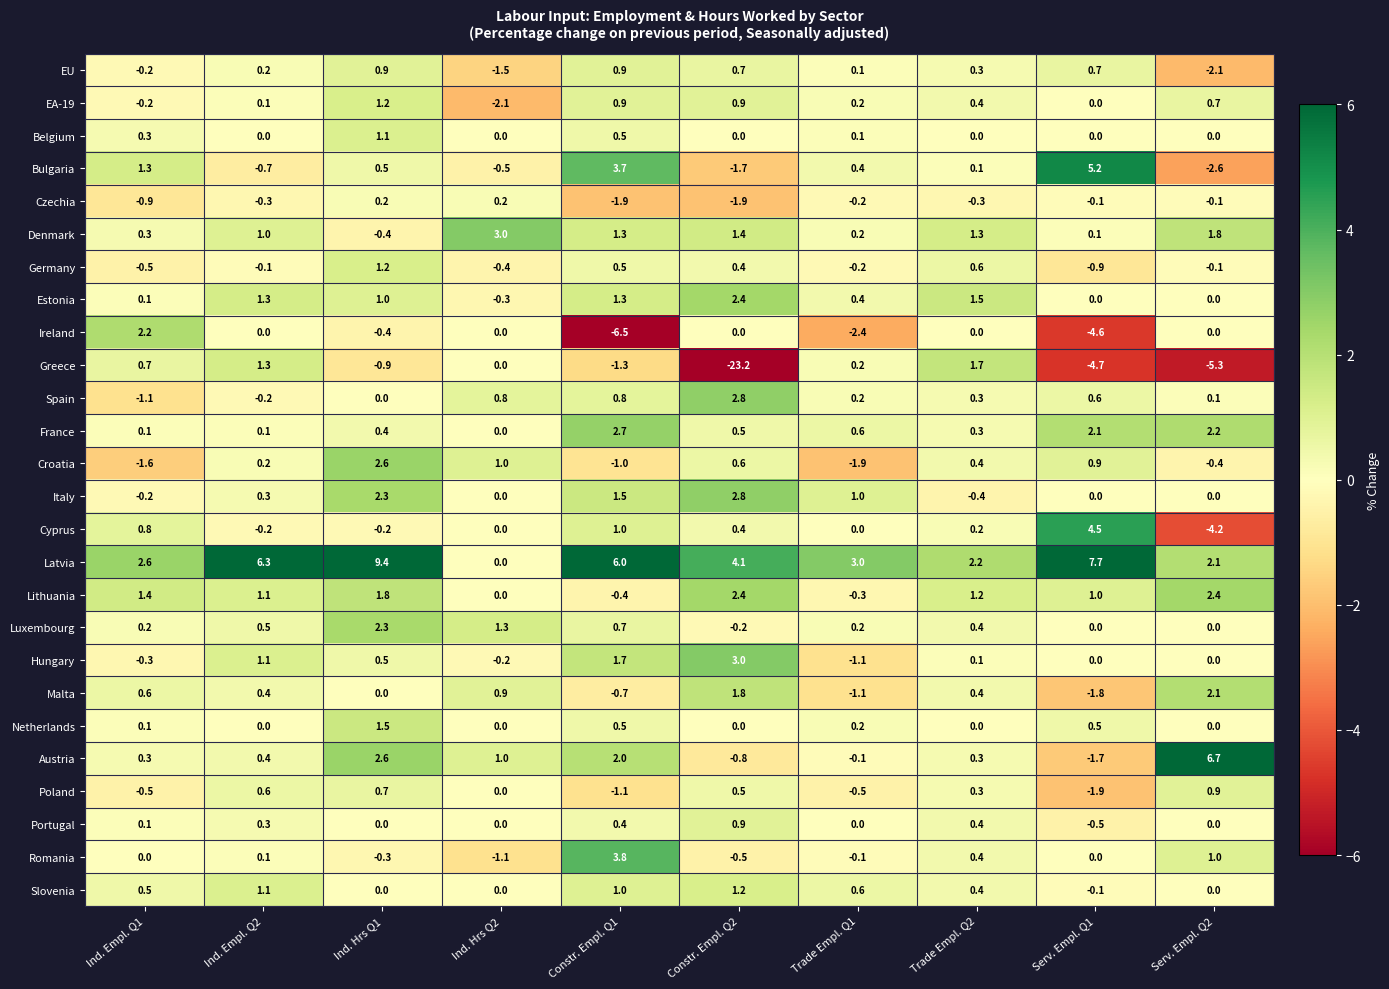

What is the smallest value displayed?

-23.2